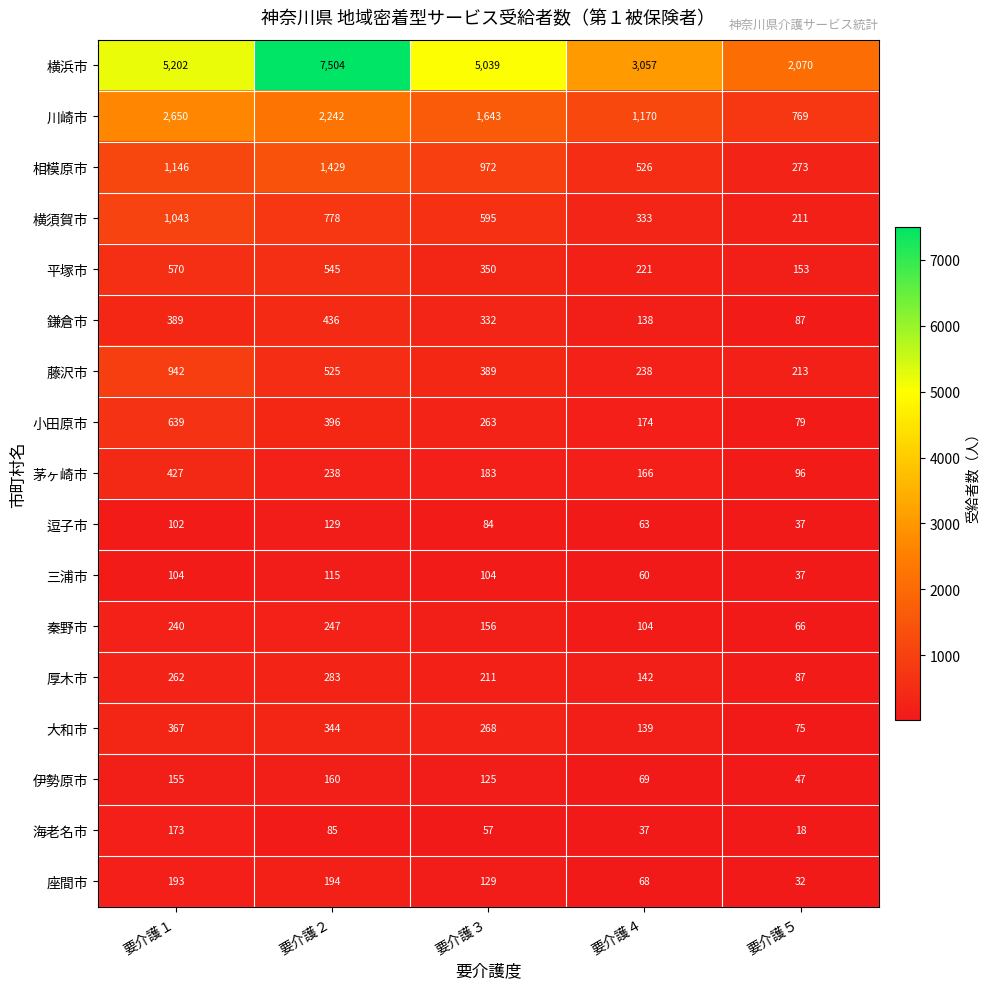

The value of 藤沢市 at 要介護１ is 1300. True or false?

False